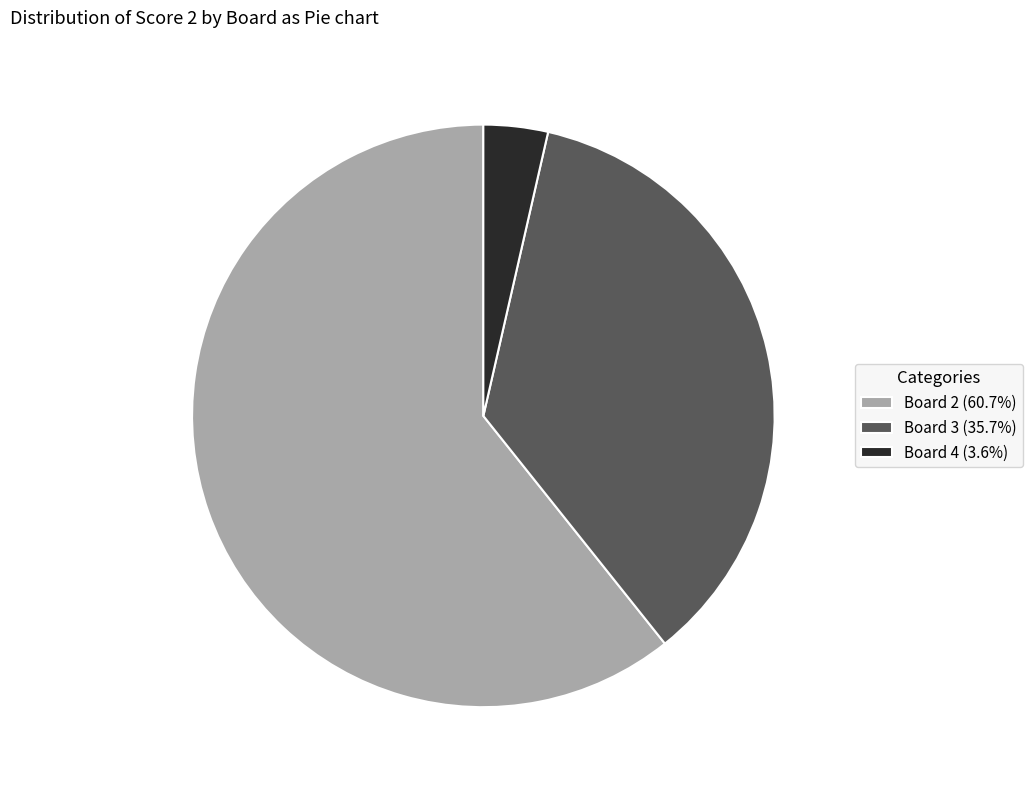

Is the sum of Board 2 (60.7%) and Board 4 (3.6%) greater than half?

Yes